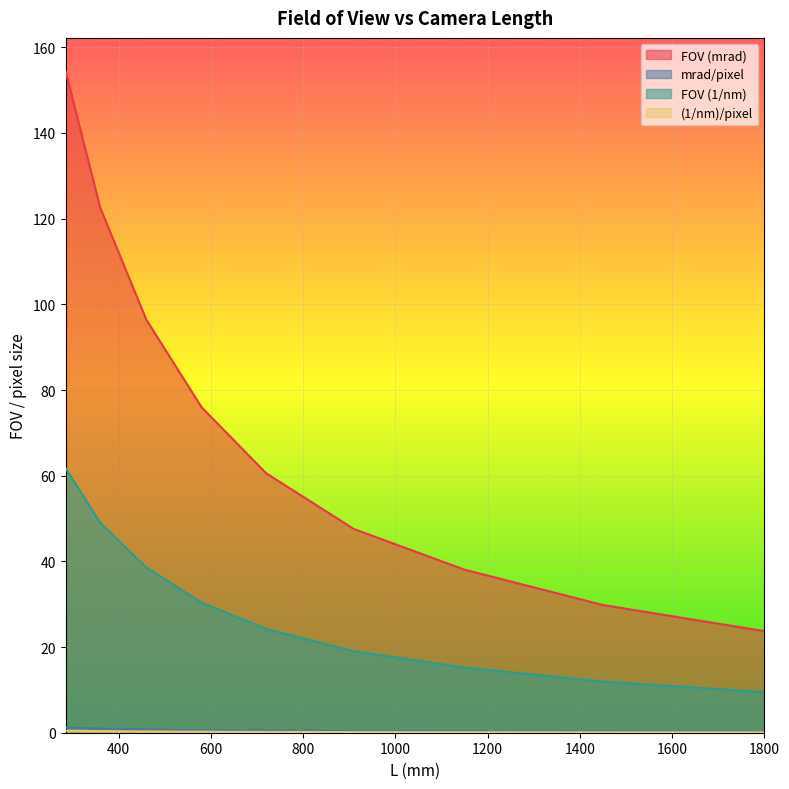

Which series has the largest range (max minus min)?

FOV (mrad)